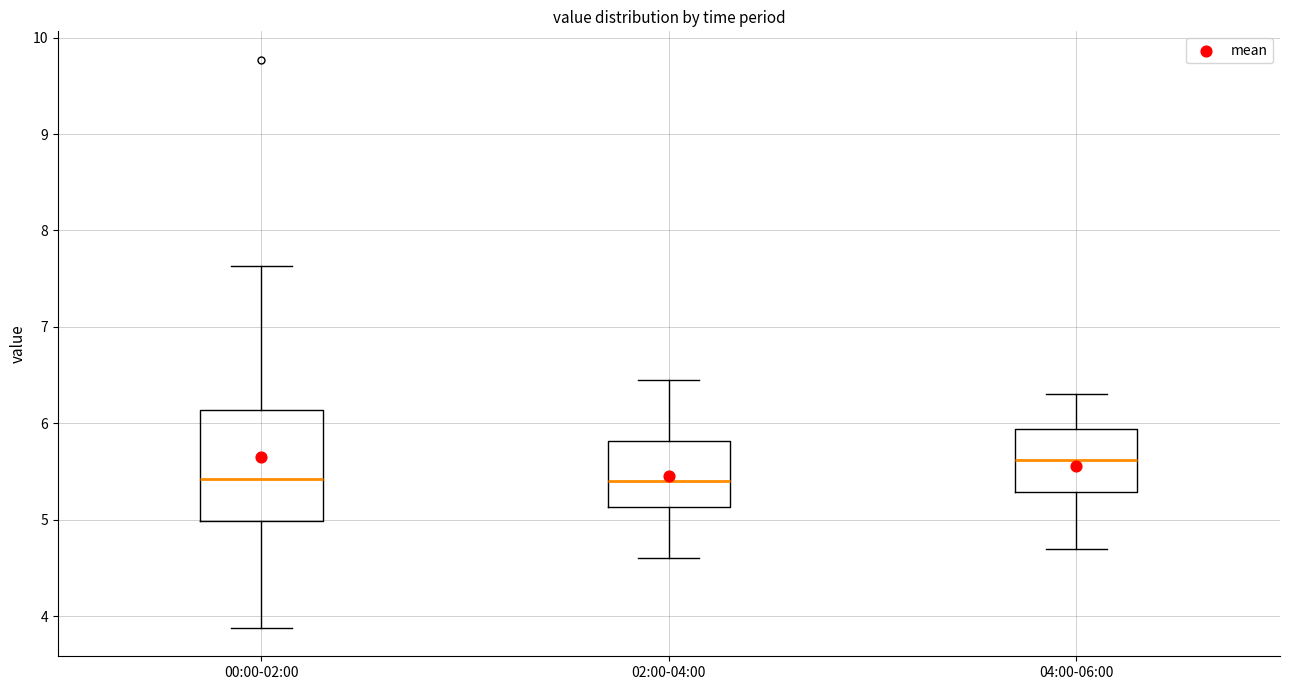

Where does the median line of the box for 00:00-02:00 sit on the y-axis? The values are not printed on the chart, so give them approximately, as read against the axis.

5.4